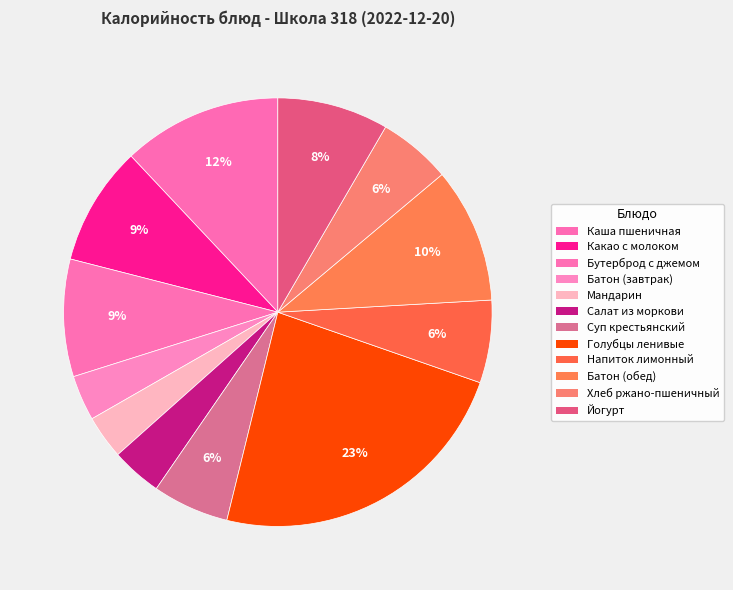

How many segments does this pie chart have?

12